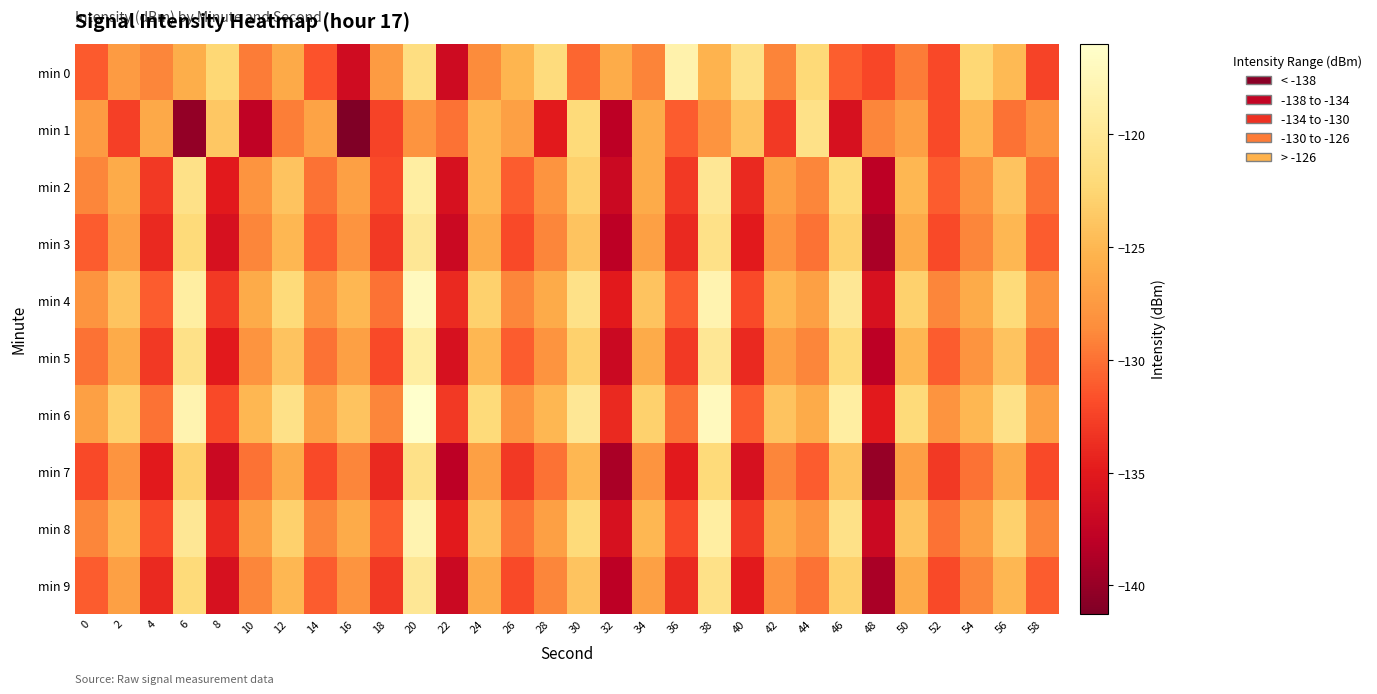

At which category does the chart reach its minimum across all series?

16